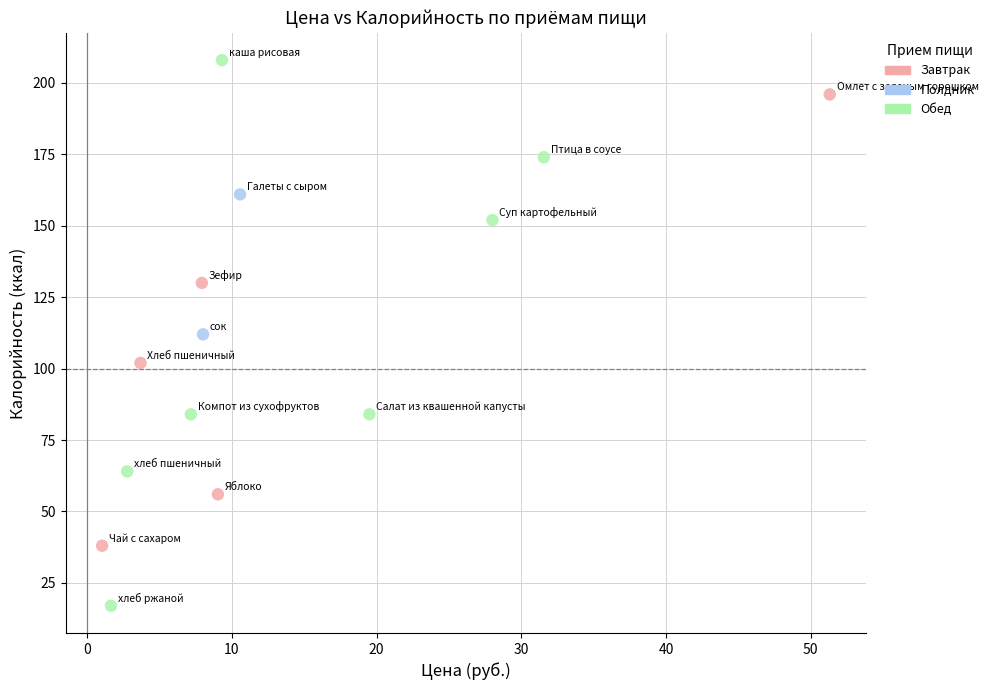

Which series reaches the maximum Y coordinate?

Обед